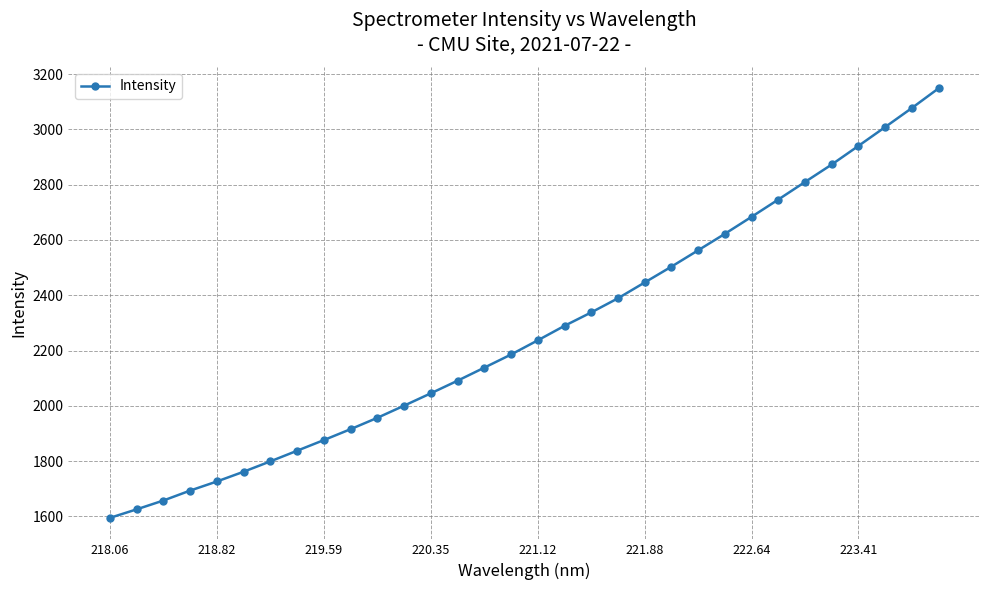

What is the average value?

2268.2